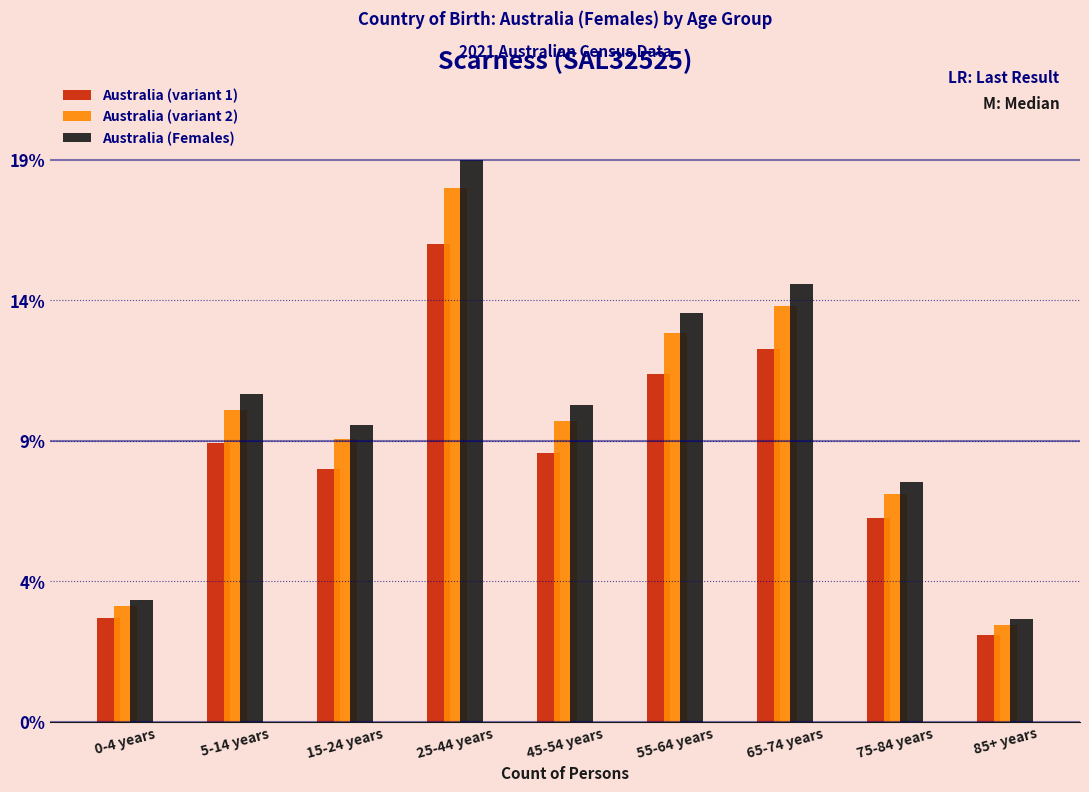

Does the chart contain stacked bars?

No